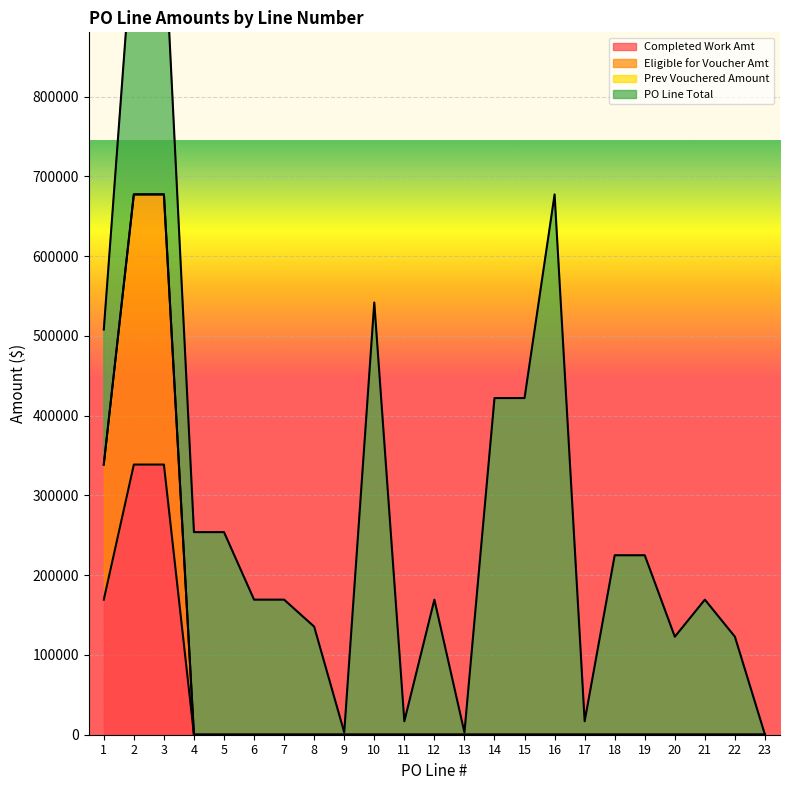

What is the maximum value for Completed Work Amt?

338717.5